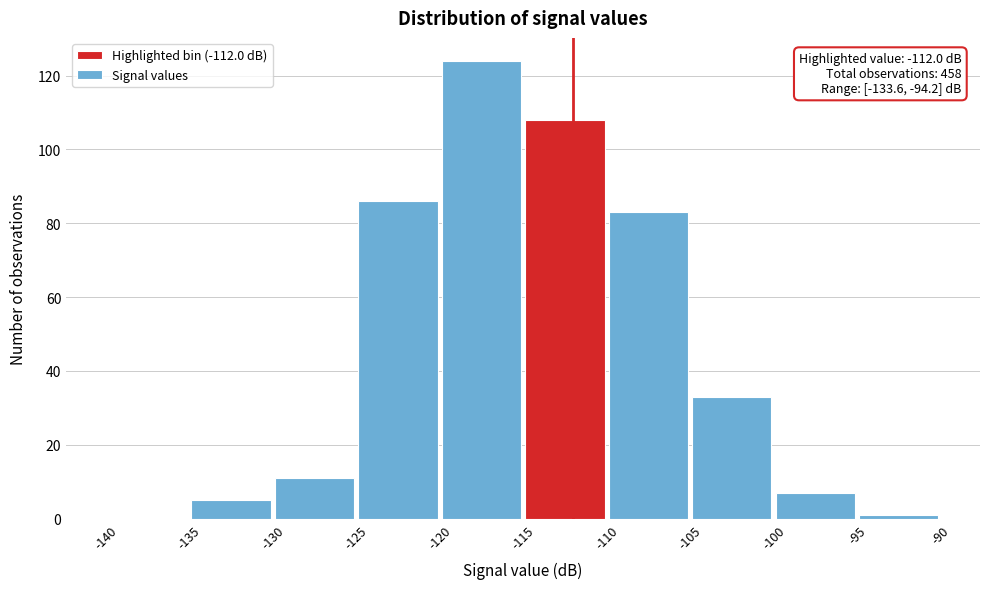

Over which range of the x-axis is the bar tallest?

-120 to -115